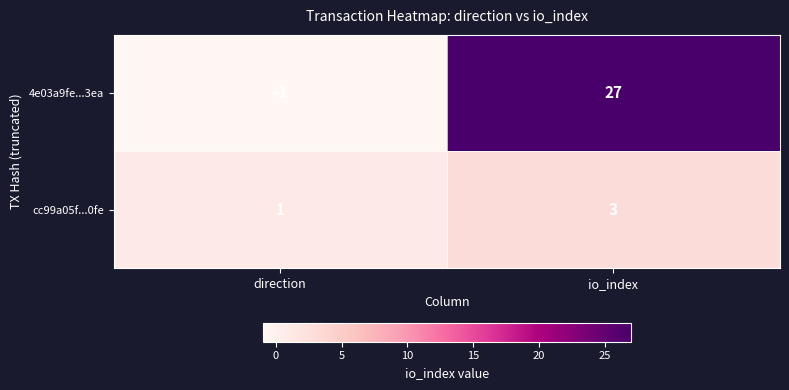

At which category is the sum across all series the highest?

io_index